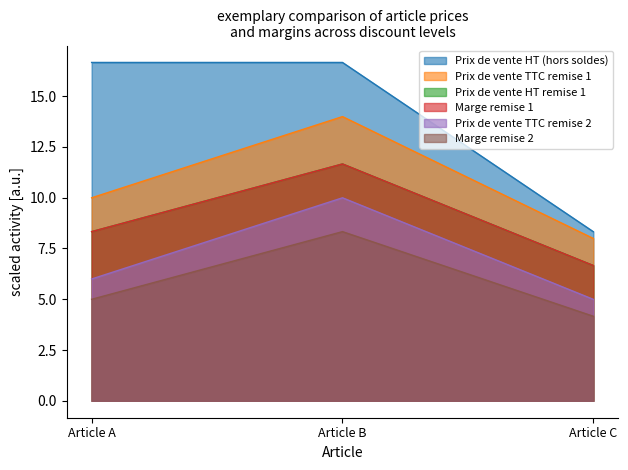

What is the minimum value for Prix de vente TTC remise 2?

5.0